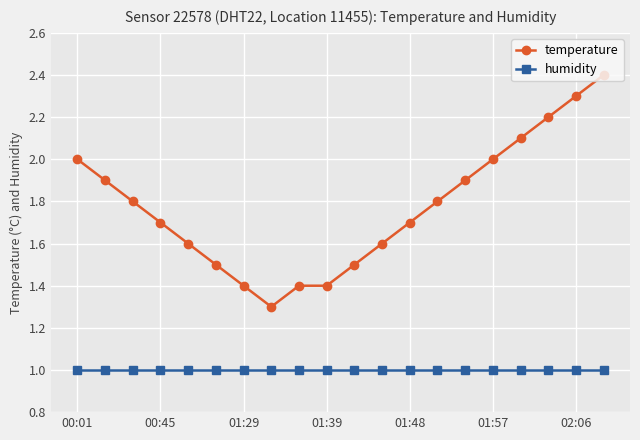

True or false: humidity and temperature cross at least once.

False